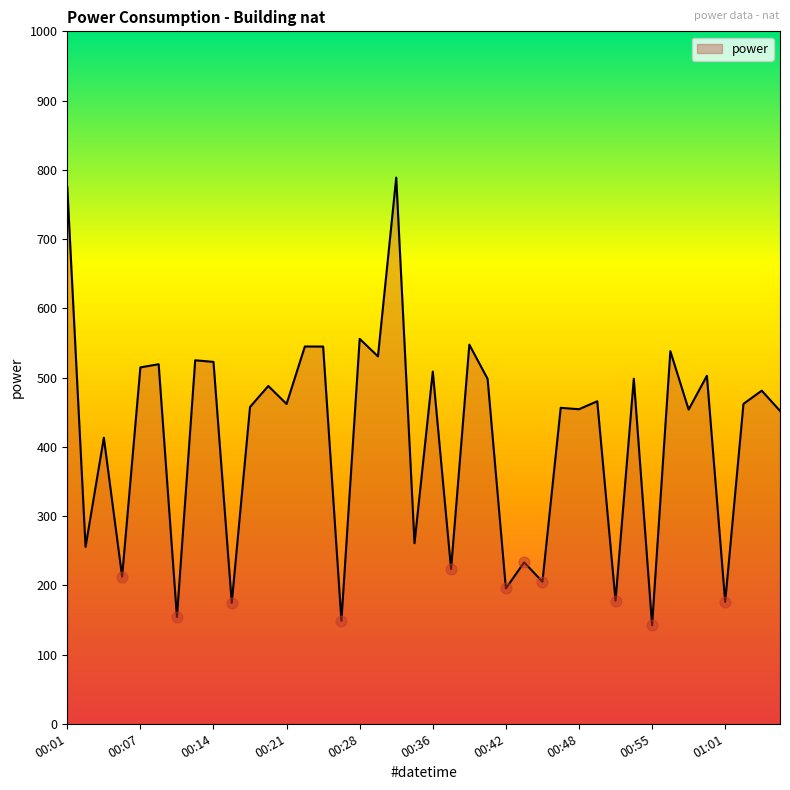

What is the minimum value shown in the chart?

142.2